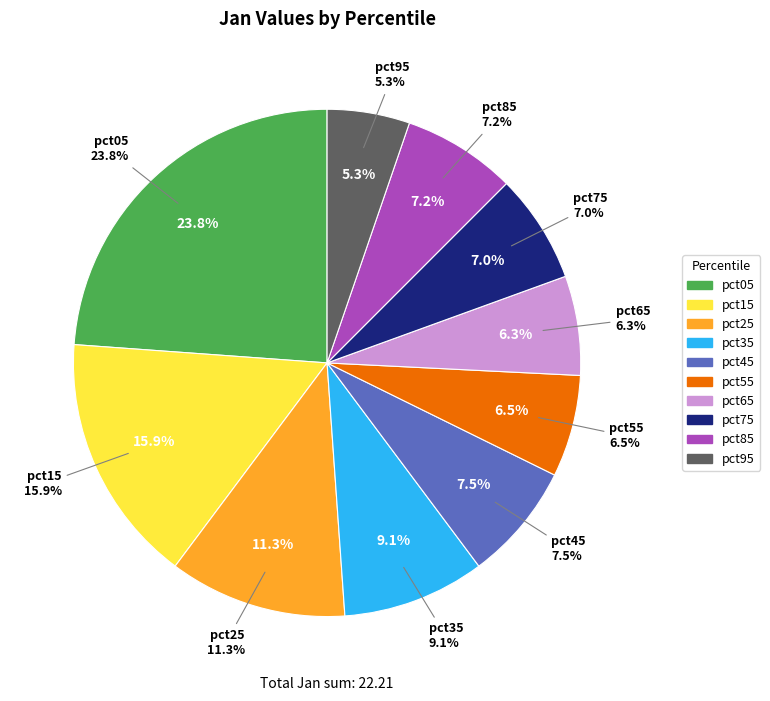

Does pct35 account for over 50% of the chart?

No